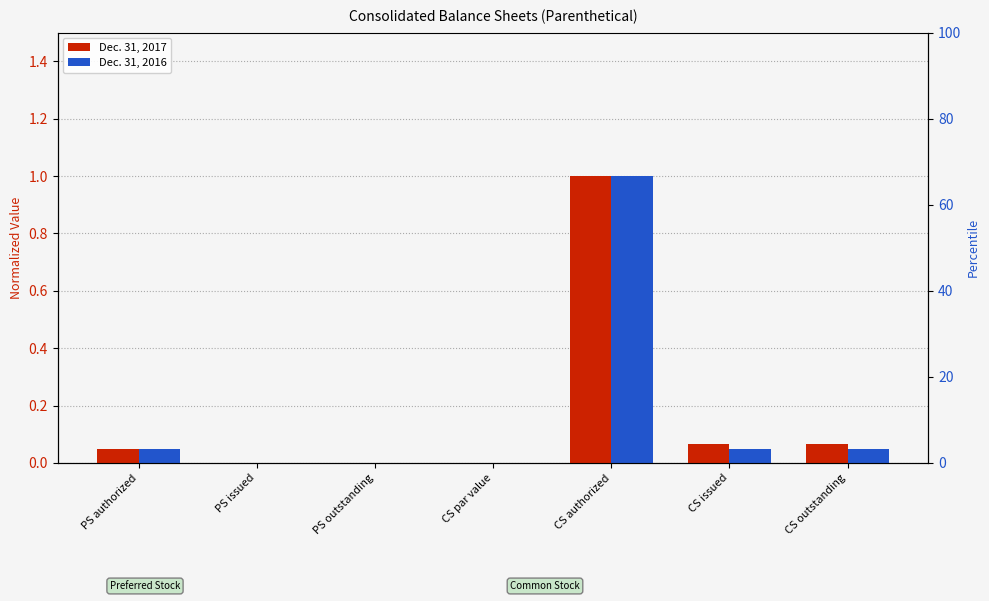

List the series in order of their overall mean, lowest first.

Dec. 31, 2016, Dec. 31, 2017